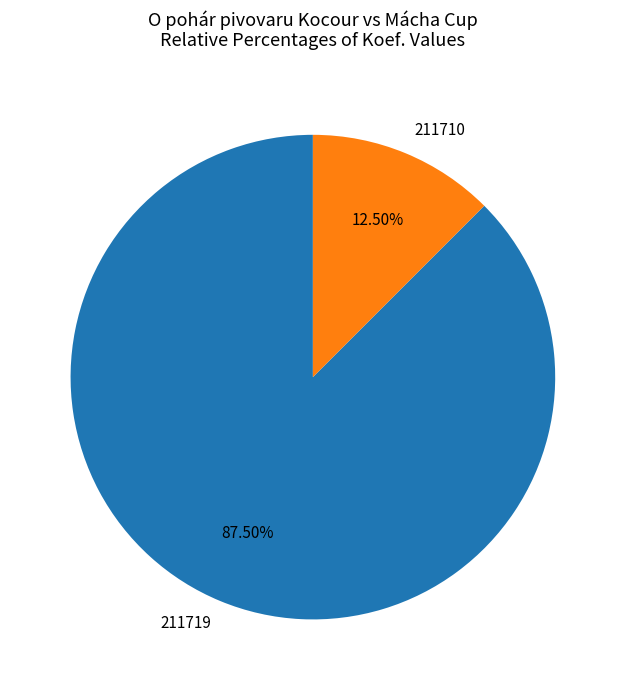

Does 211710 represent more than half of the total?

No